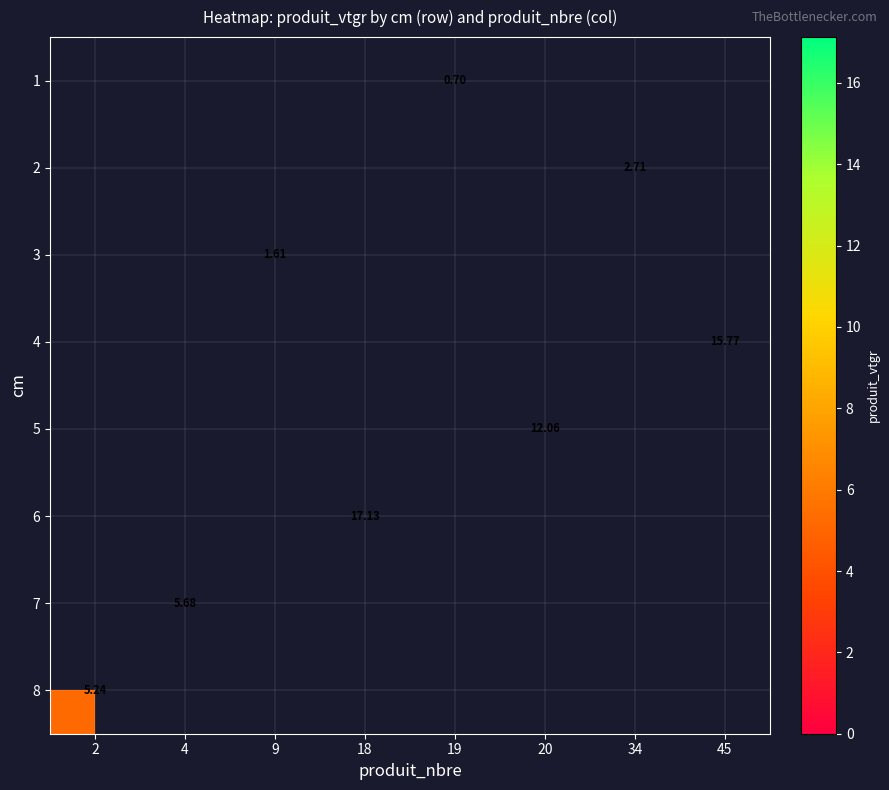

Count the number of data series in this chart.

8